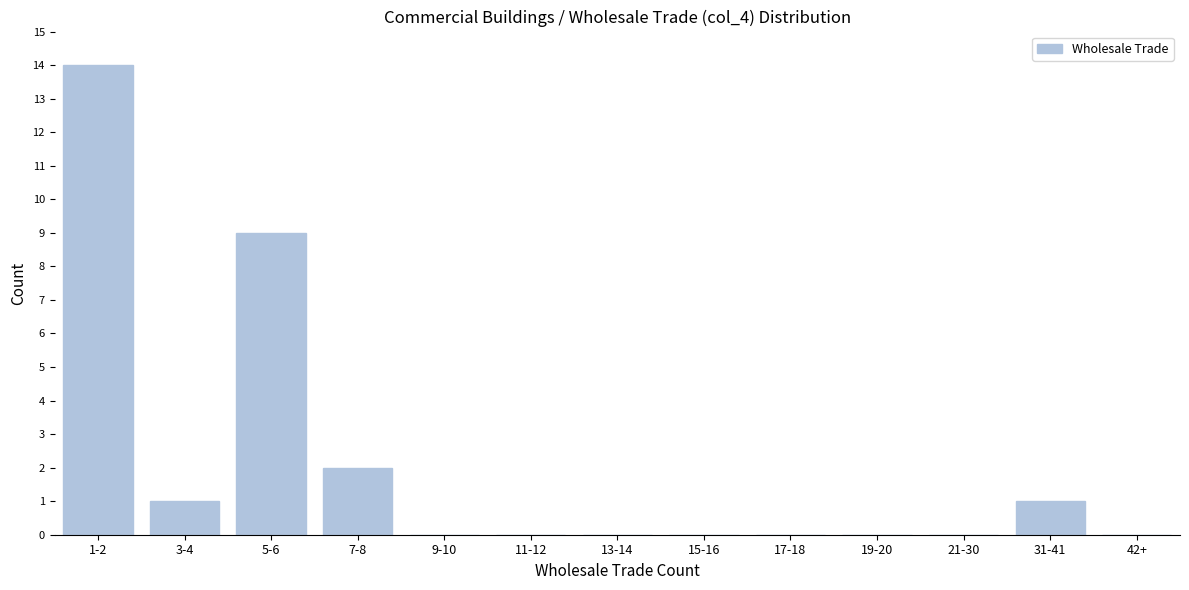

Reading left to right, extract all data points from this chart.

1-2=14	3-4=1	5-6=9	7-8=2	9-10=0	11-12=0	13-14=0	15-16=0	17-18=0	19-20=0	21-30=0	31-41=1	42+=0